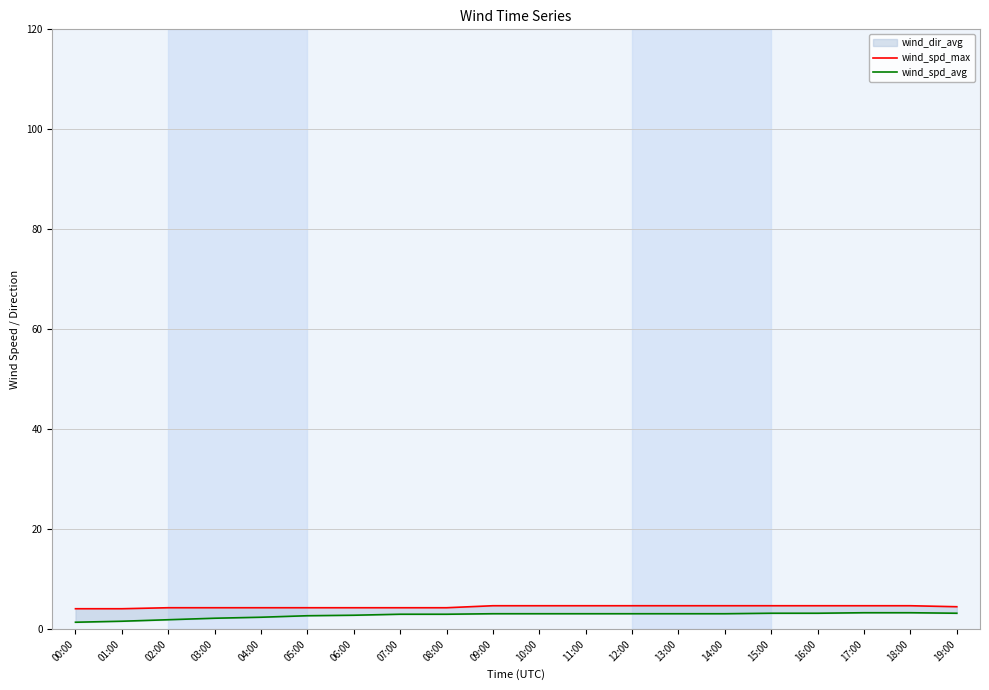

The wind_spd_avg series shows 3.2 at 16:00. True or false?

True